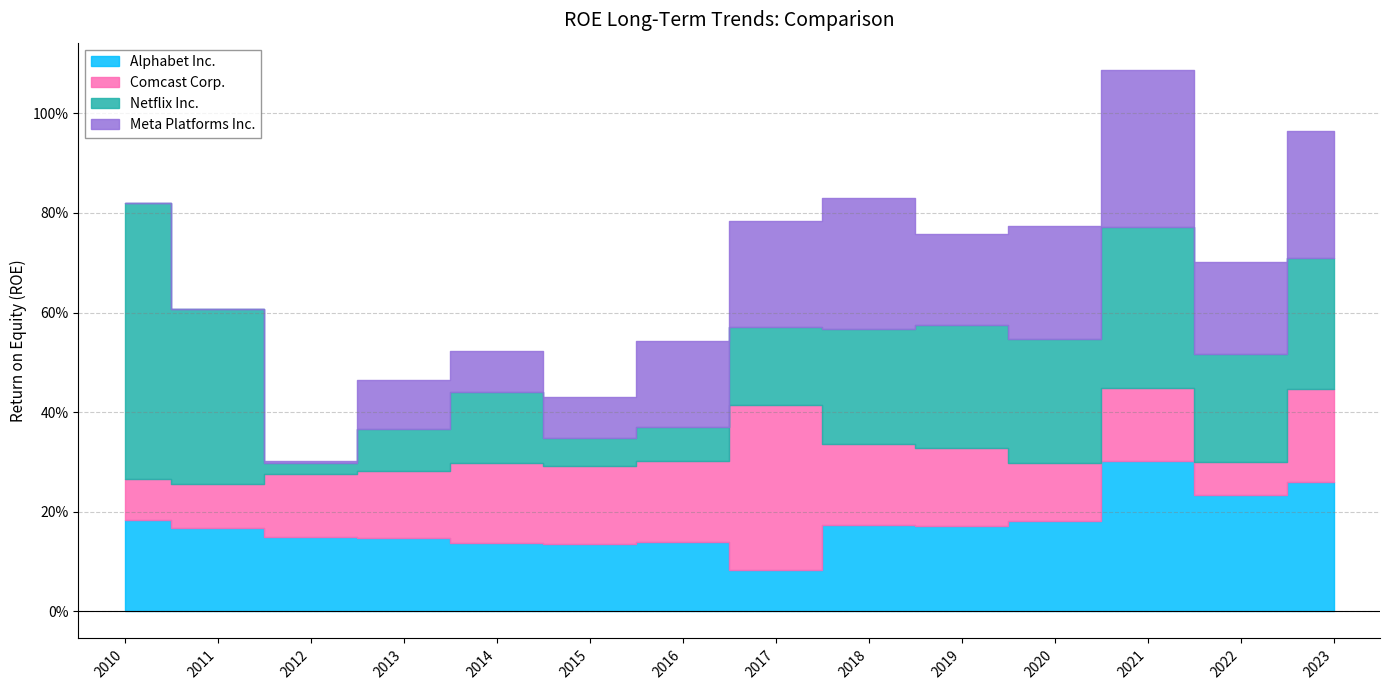

What is the average value of the Comcast Corp. series?

0.1